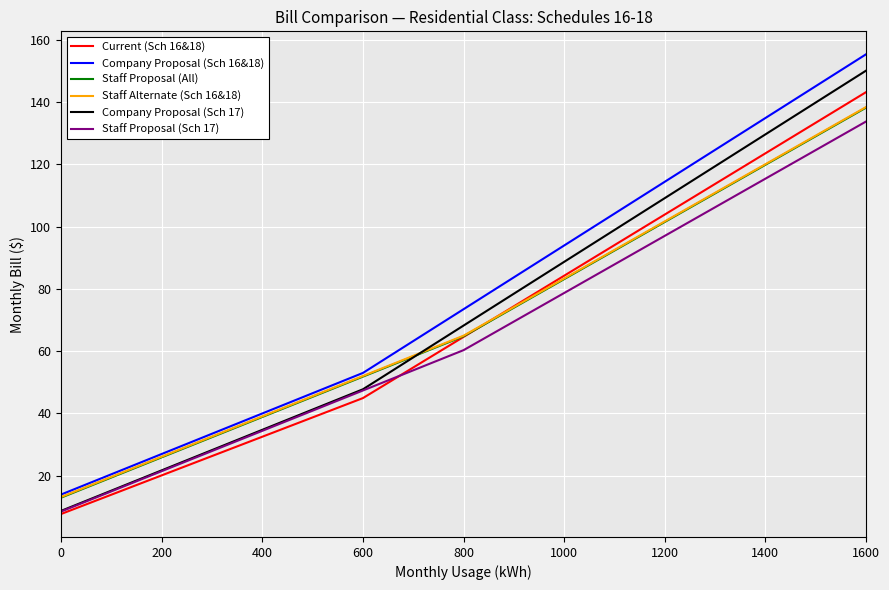

How many distinct data groups are displayed?

6